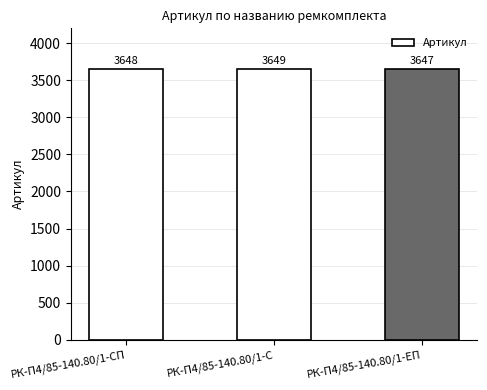

Which category has the lowest value across all series?

РК-П4/85-140.80/1-ЕП